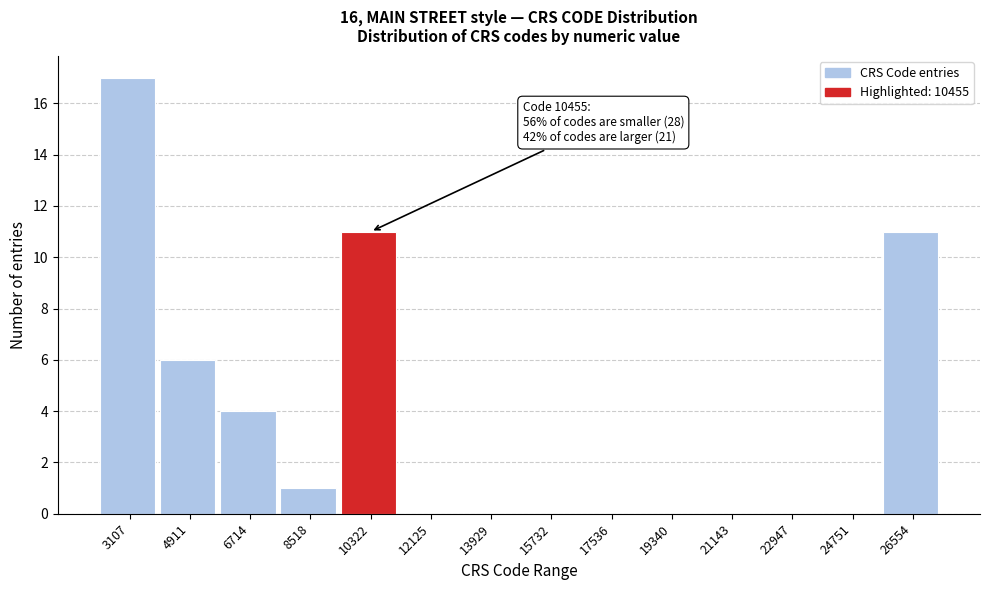

Reading right to left, list all the values displayed in this chart.

26554=11	24751=0	22947=0	21143=0	19340=0	17536=0	15732=0	13929=0	12125=0	10322=11	8518=1	6714=4	4911=6	3107=17